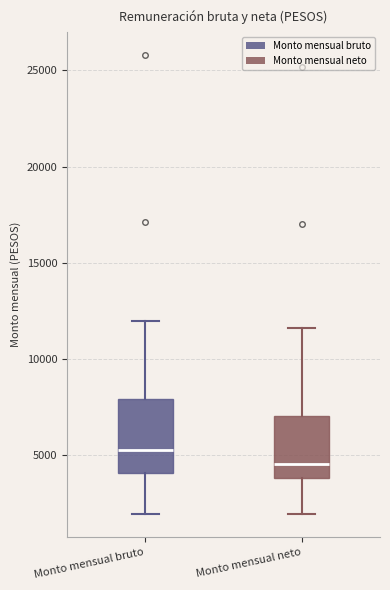

Reading left to right, read every box against the y-axis: the position of its median line, the range the box covers, and the ends of its whiskers. The values are not printed on the chart, so give them approximately, as read against the axis.

Monto mensual bruto: median 5500, box 4000 to 8000, whiskers 2000 to 12000
Monto mensual neto: median 4500, box 4000 to 7000, whiskers 2000 to 11500